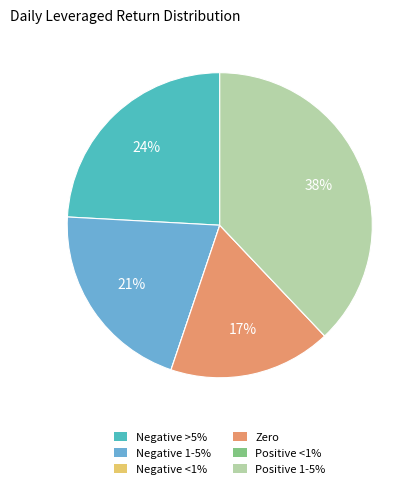

Is there a majority slice in this chart?

No